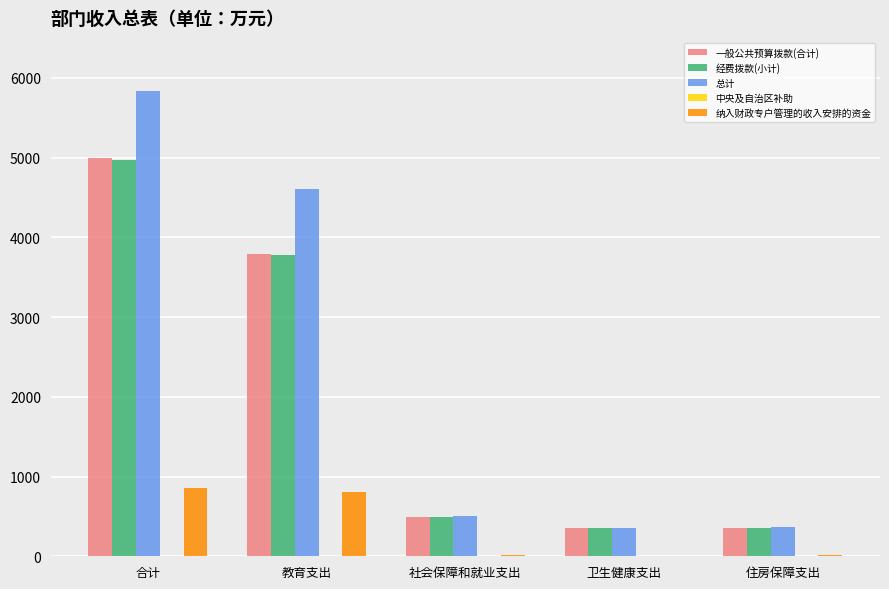

What is the sum of all 纳入财政专户管理的收入安排的资金 values?

1700.0